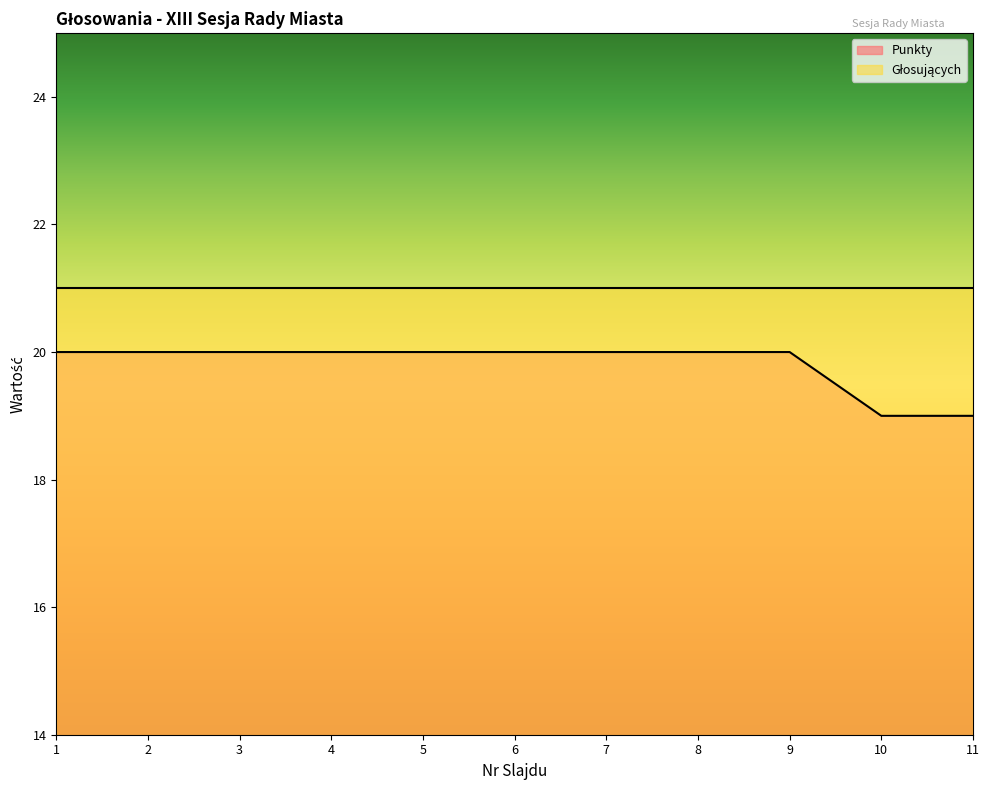

What is the sum of all values?

218